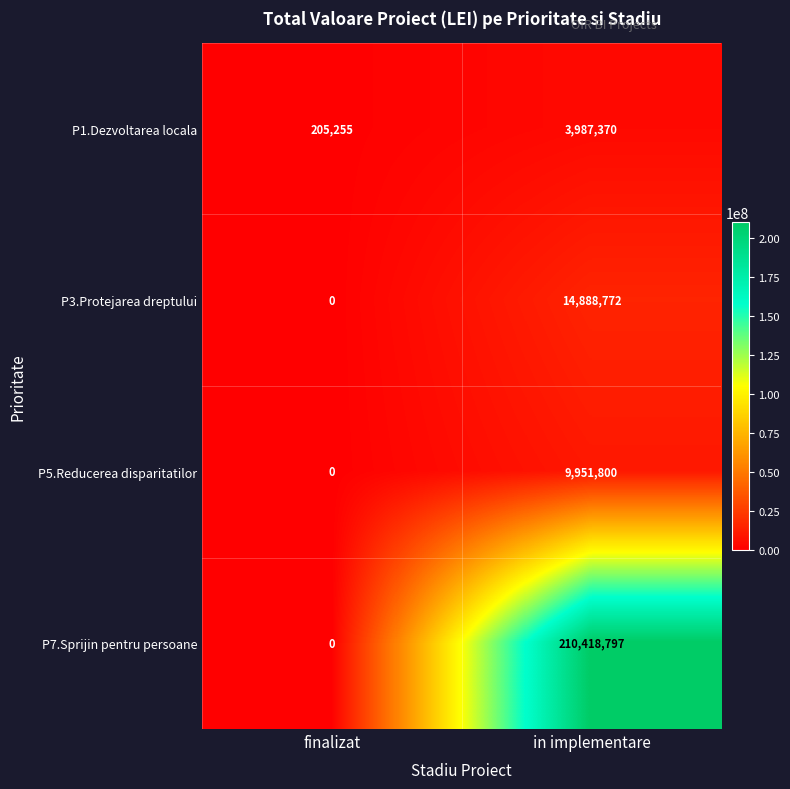

What is the total value across all series at finalizat?

205255